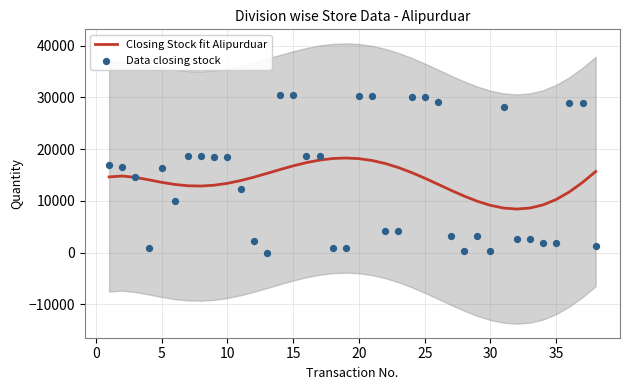

Which series has the largest total across all categories?

Data closing stock